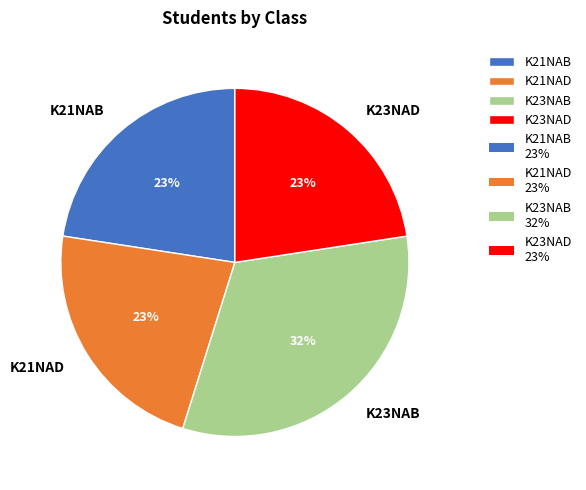

To the nearest percent, what is the average slice percentage?

25%